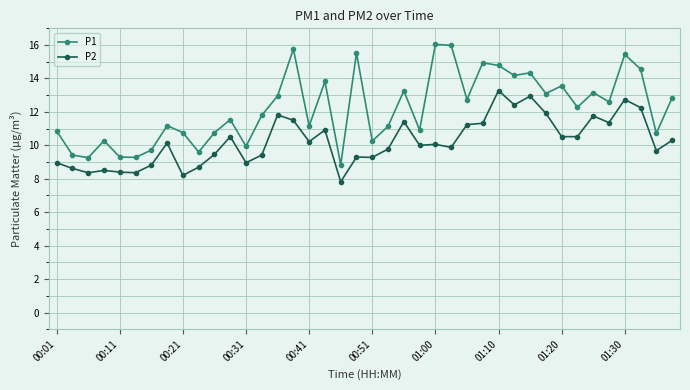

True or false: P2 and P1 intersect in this chart.

False